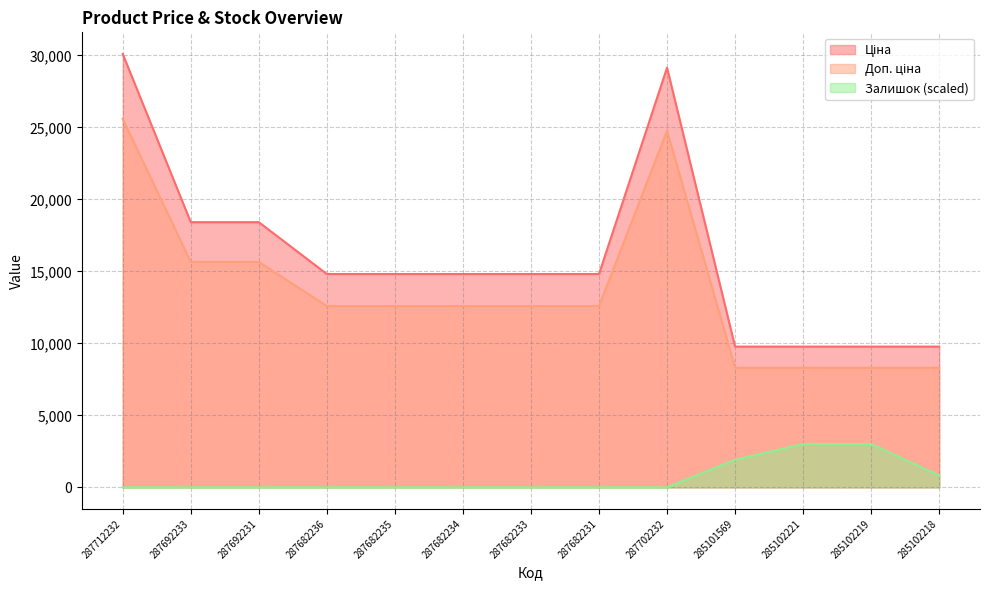

What are all the series names shown in the legend?

Ціна, Доп. ціна, Залишок